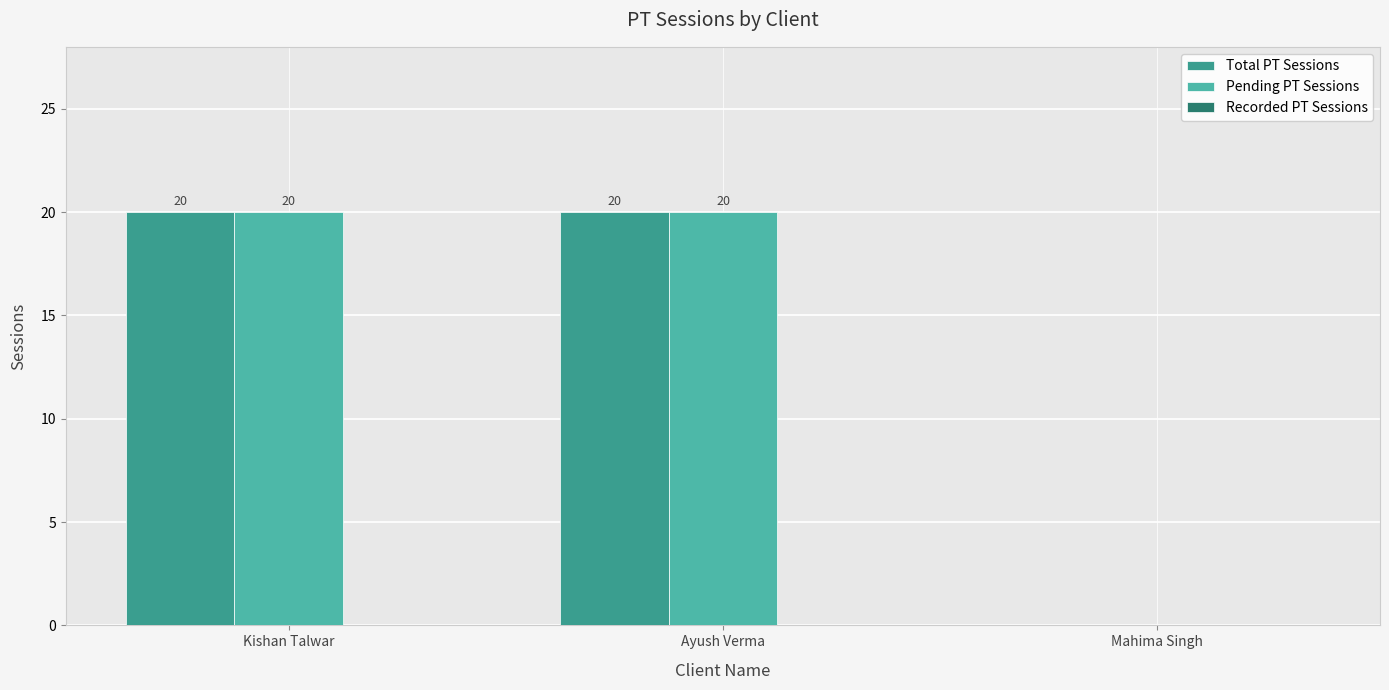

How many groups of bars are there?

3